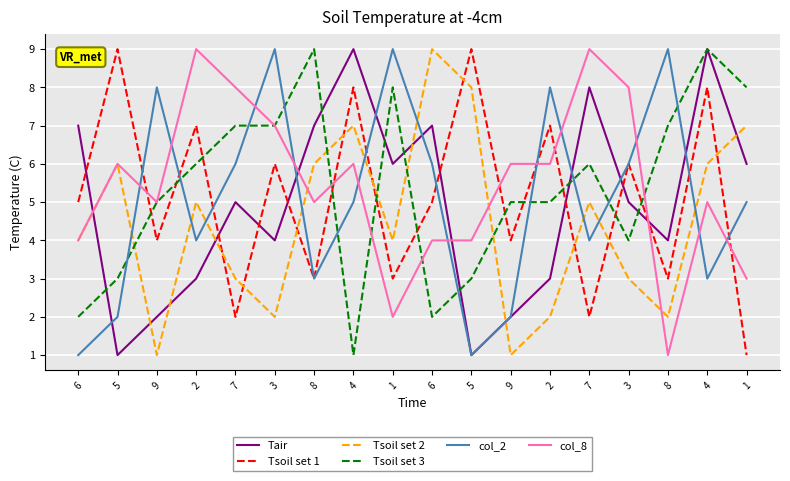

Is it true that Tsoil set 3 equals 7 at 9?

False